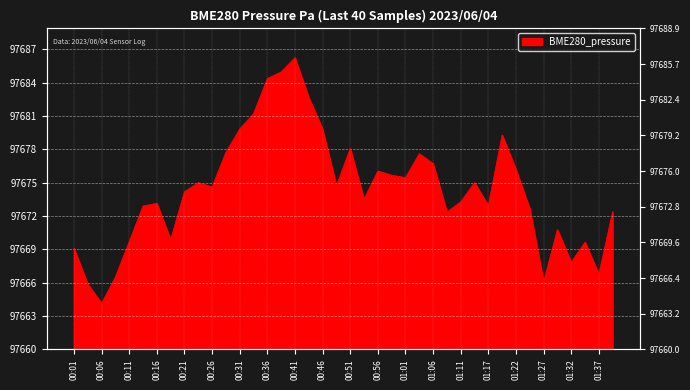

What is the average value?

97674.4